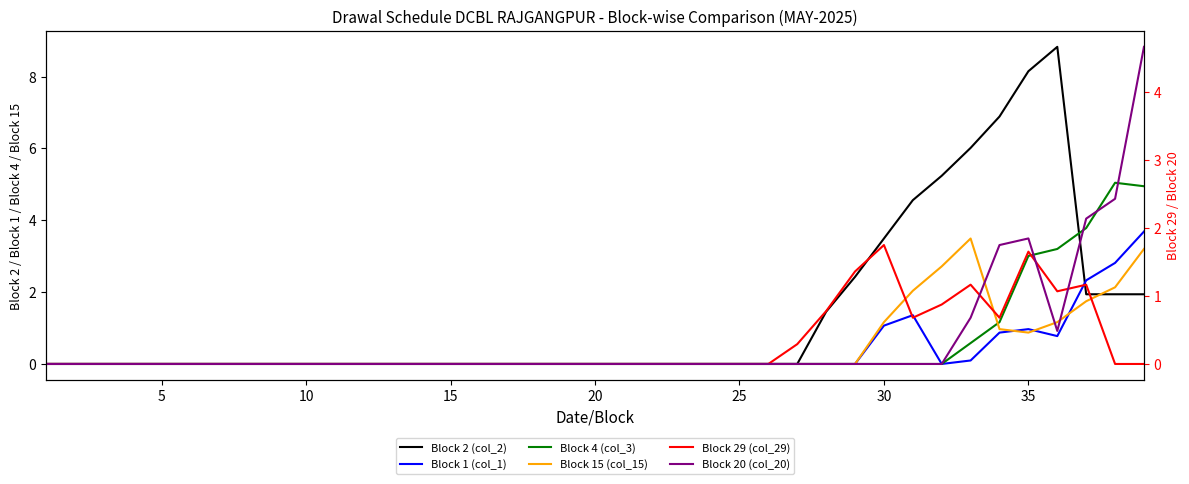

Which series has the widest spread of values?

Block 2 (col_2)